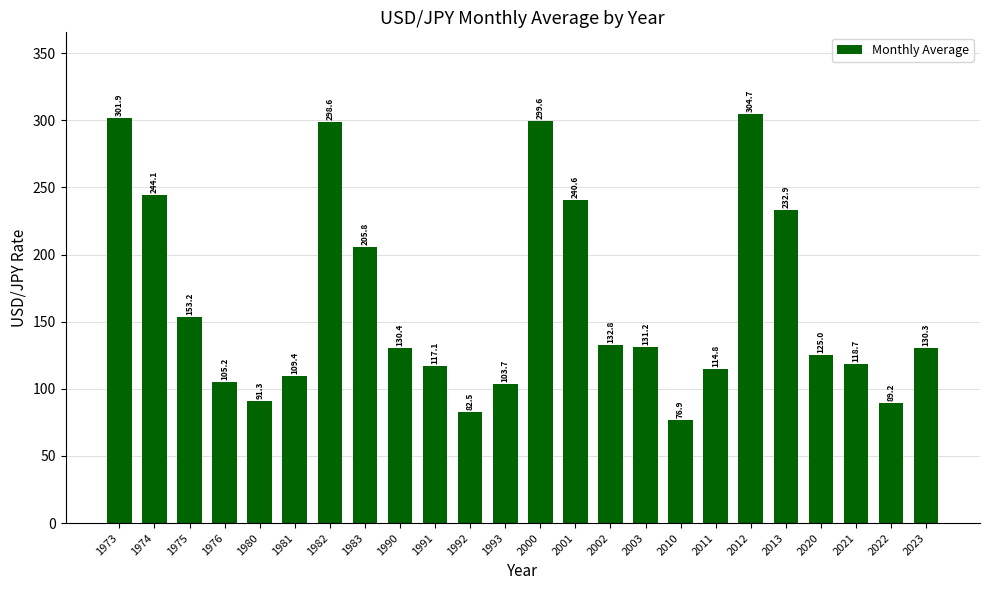

Rank the categories by value from highest to lowest.

2012, 1973, 2000, 1982, 1974, 2001, 2013, 1983, 1975, 2002, 2003, 1990, 2023, 2020, 2021, 1991, 2011, 1981, 1976, 1993, 1980, 2022, 1992, 2010